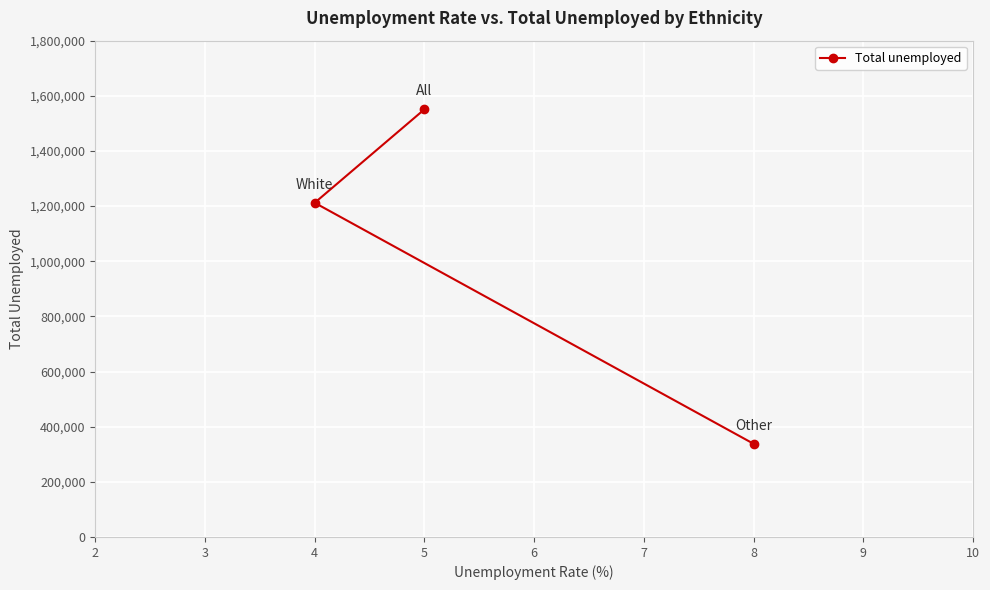

Reading left to right, what are all the values shown in this chart?

4=1212000	5=1551000	8=338000